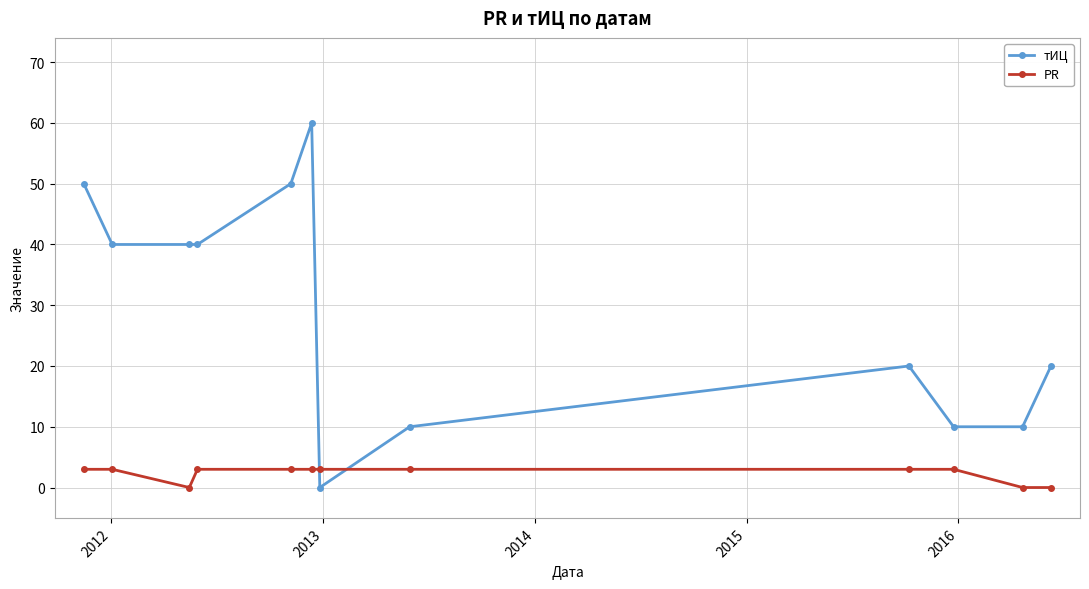

Which series ends up on top after the final intersection of PR and тИЦ?

тИЦ